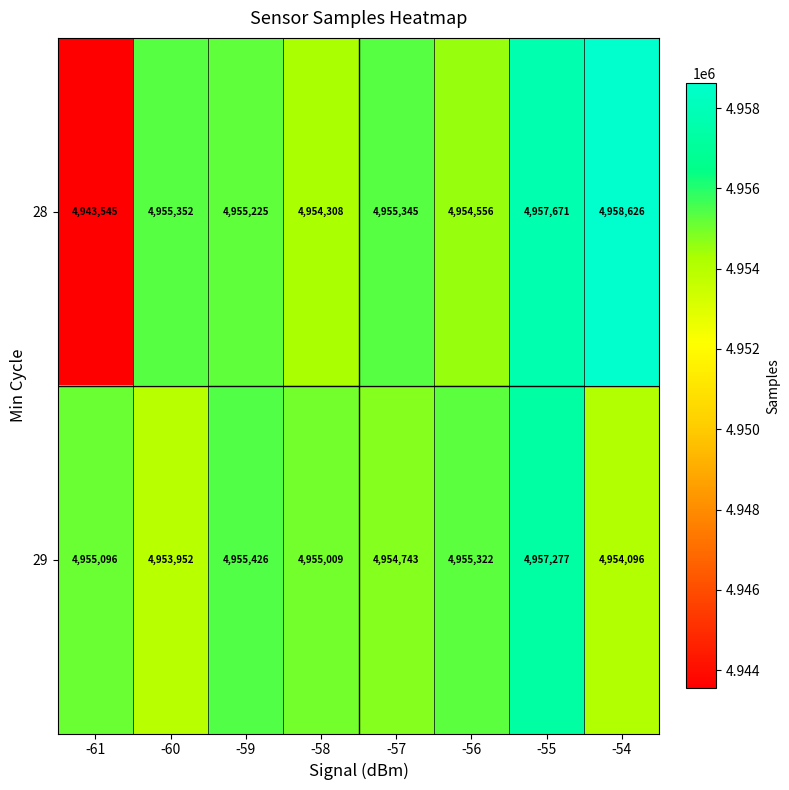

What is the smallest value displayed?

4943545